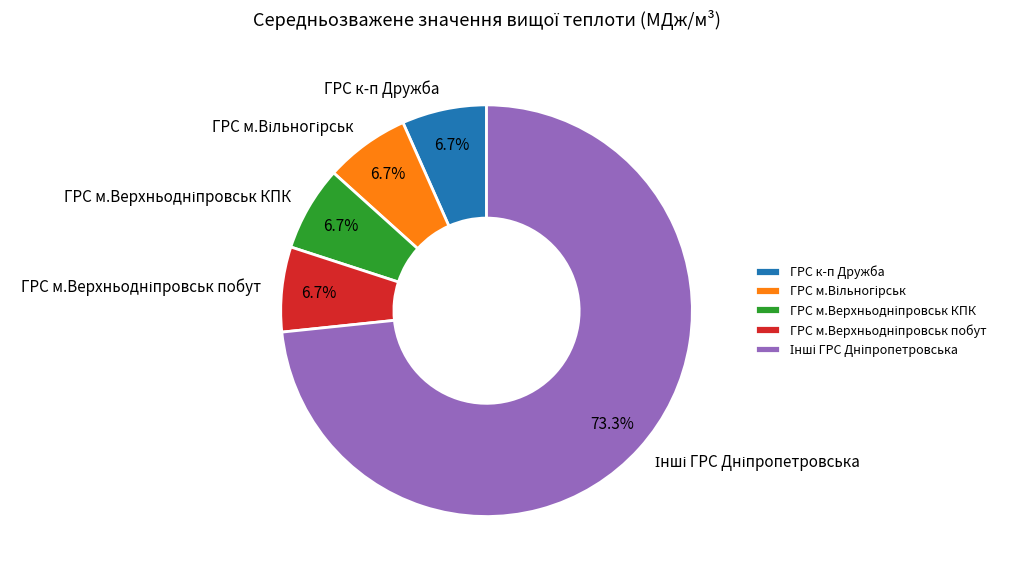

Count the number of slices in the pie.

5